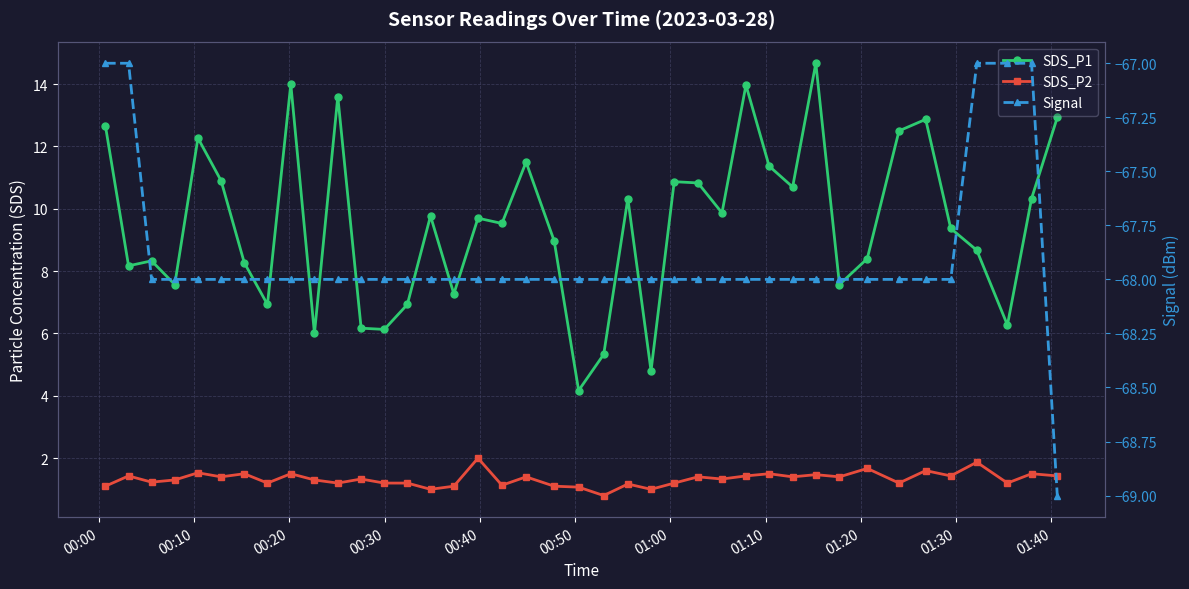

Is it true that SDS_P1 equals 17.2 at 00:50?

False